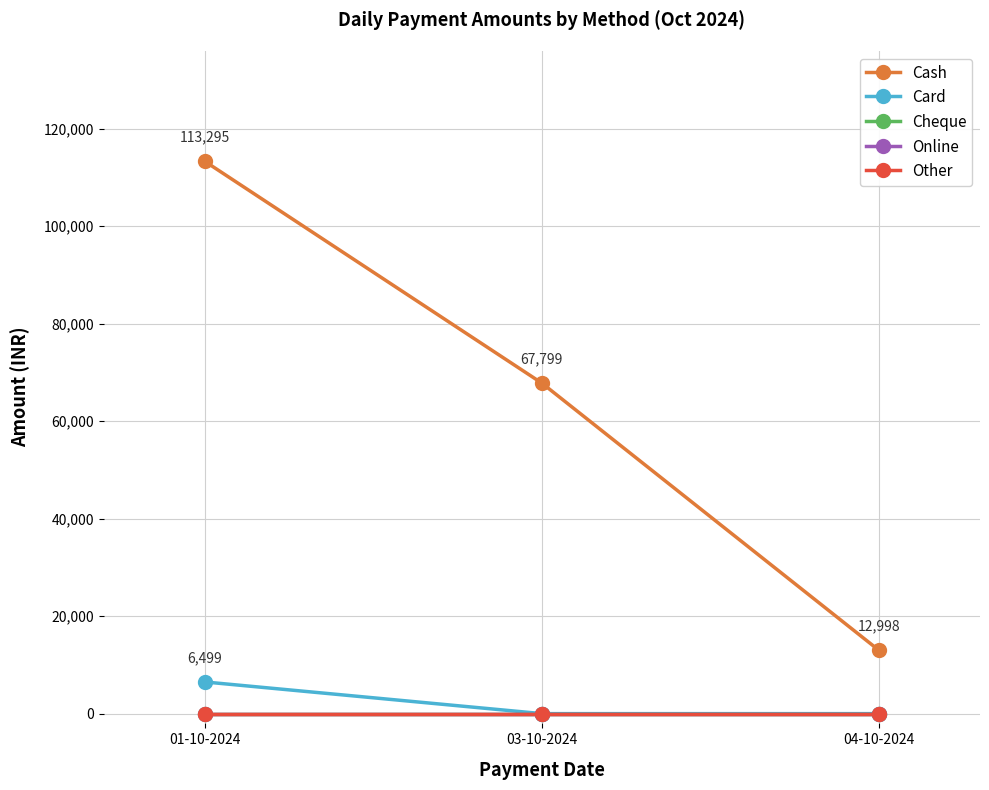

What is the sum of the Cash values at 03-10-2024 and 01-10-2024?

181094